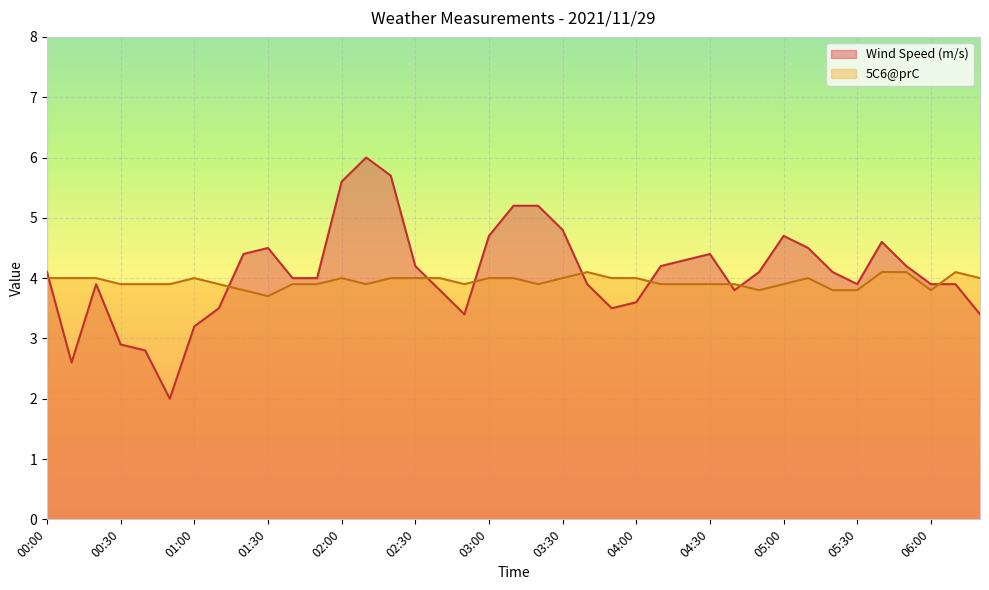

What is the difference between the Wind Speed (m/s) values at 01:50 and 04:40?

0.2